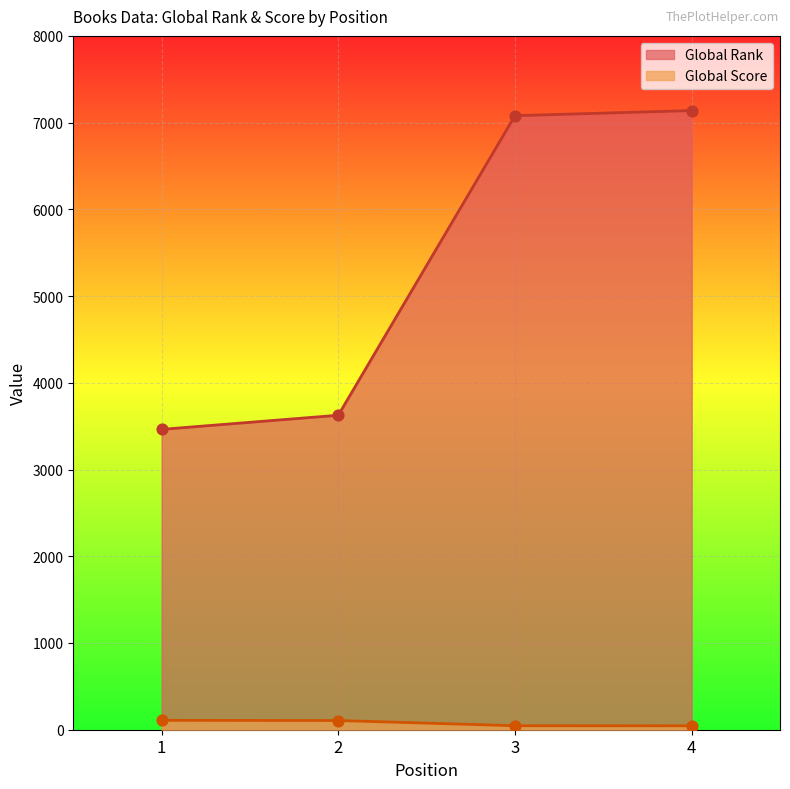

Which series has the largest Y range (max minus min)?

Global Rank